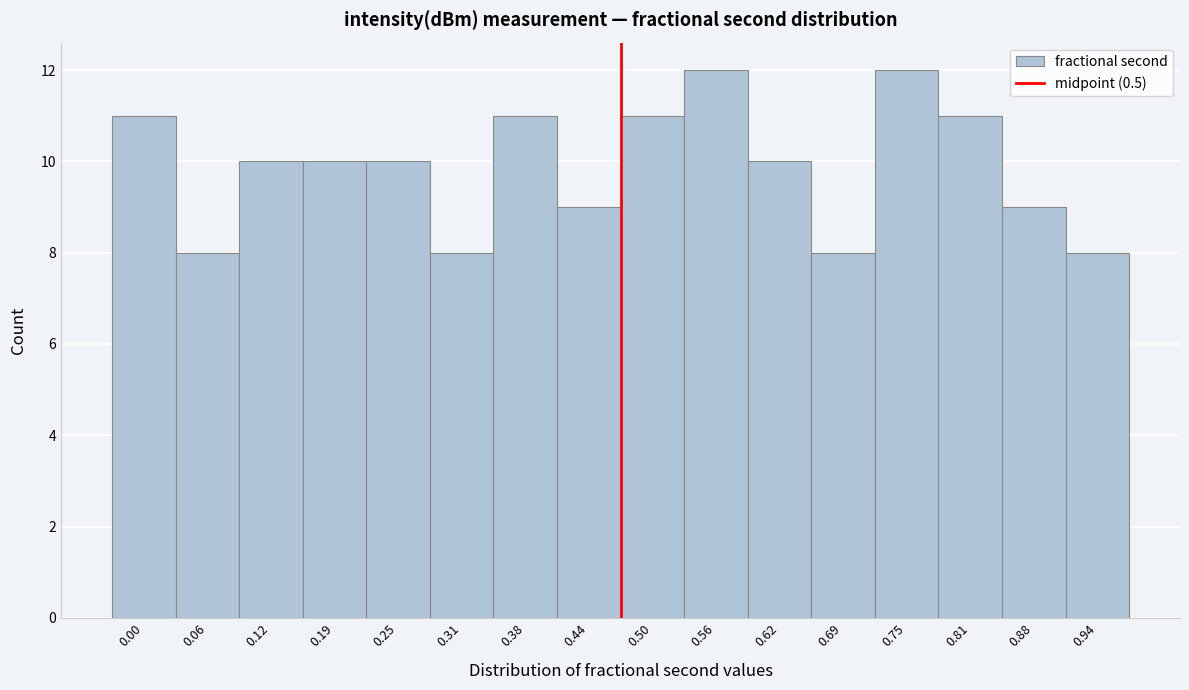

Reading left to right, list all the values displayed in this chart.

0.00=11	0.06=8	0.12=10	0.19=10	0.25=10	0.31=8	0.38=11	0.44=9	0.50=11	0.56=12	0.62=10	0.69=8	0.75=12	0.81=11	0.88=9	0.94=8